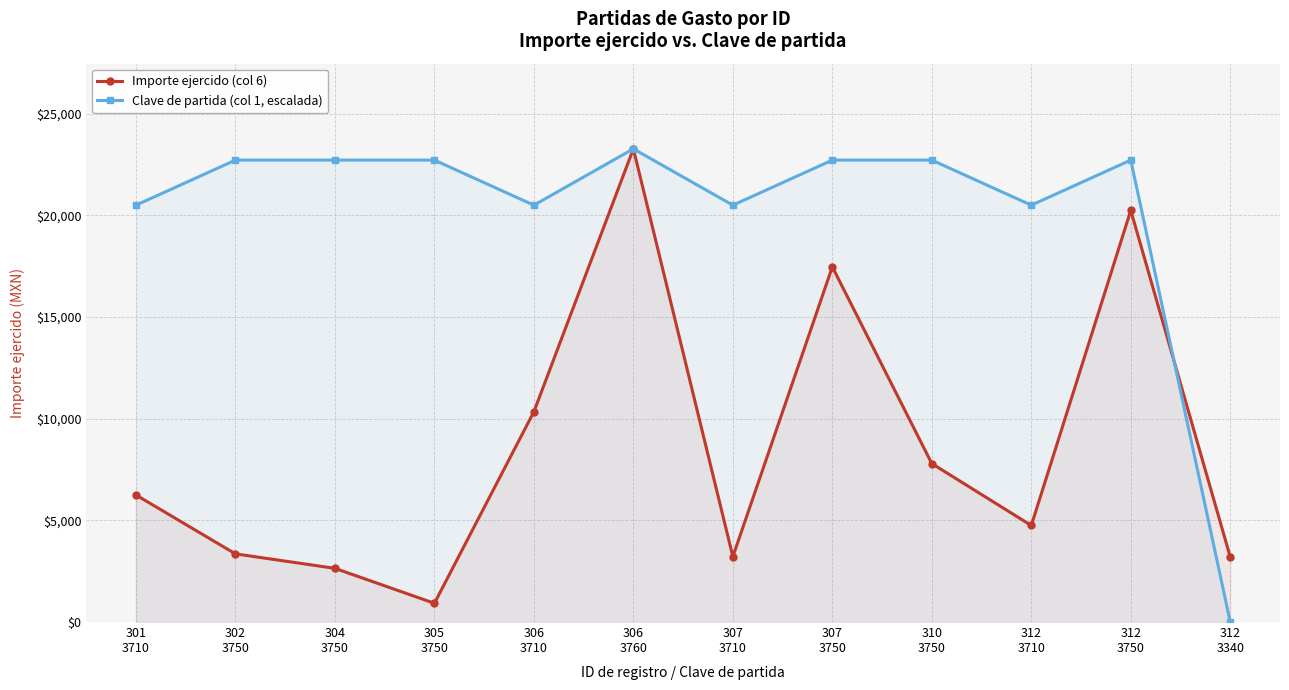

Where is Clave de partida (col 1, escalada) nearest to the value 11639?

301
3710